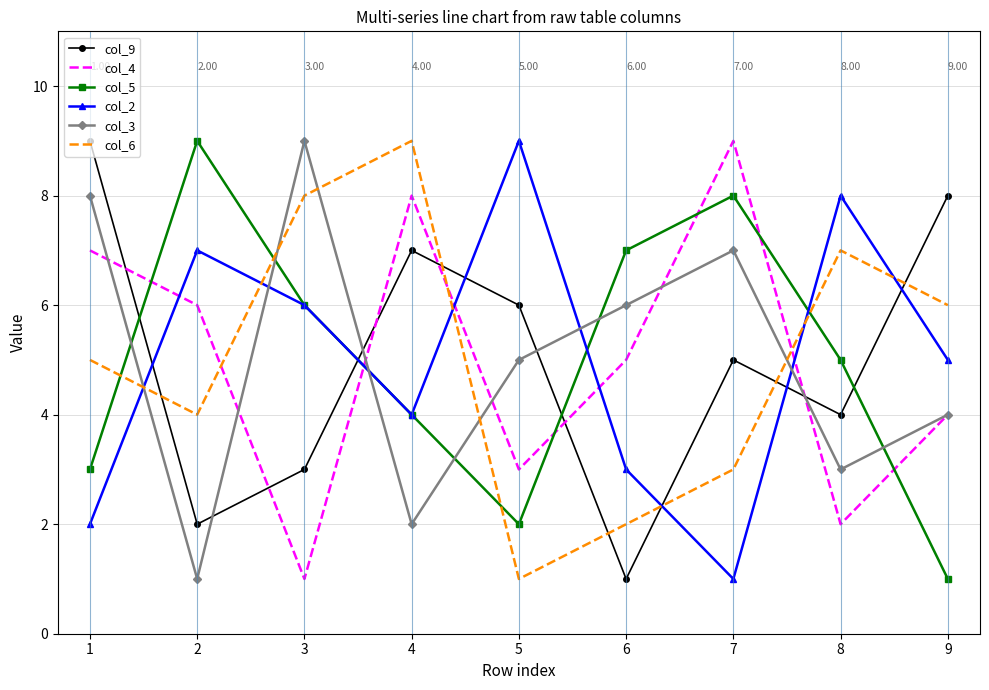

Is the value of col_9 at 9 greater than the value of col_5 at 3?

Yes